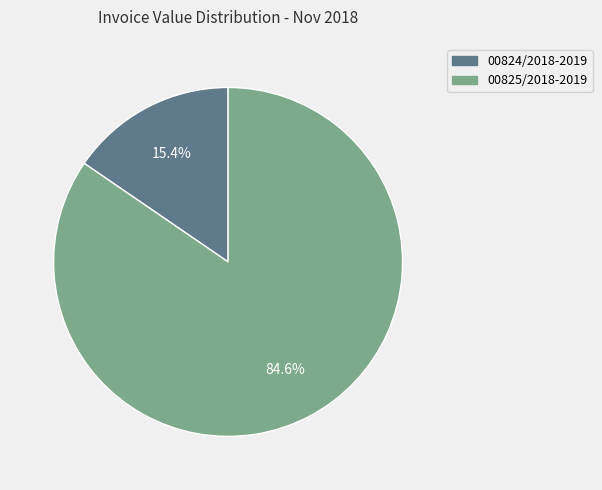

Does any single category account for the majority?

Yes